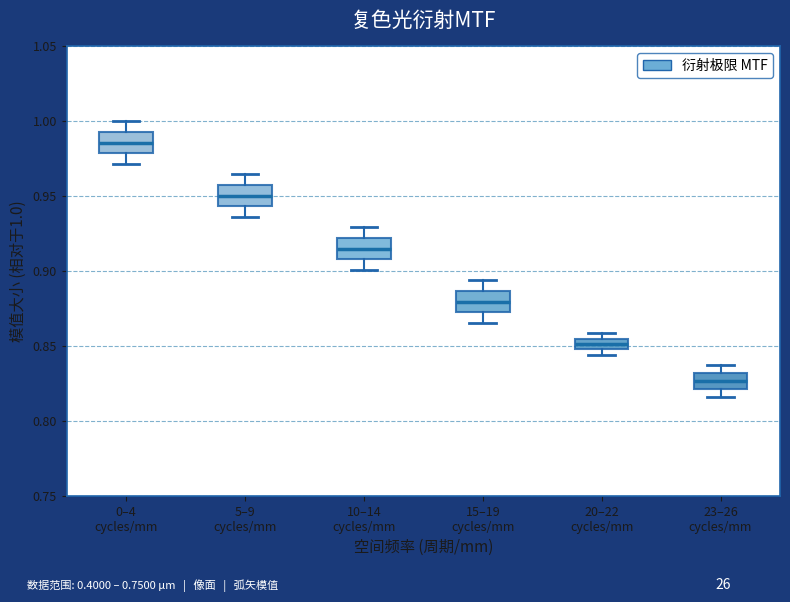

Where does the upper whisker of the box for 15–19 cycles/mm end on the y-axis? The values are not printed on the chart, so give them approximately, as read against the axis.

0.895